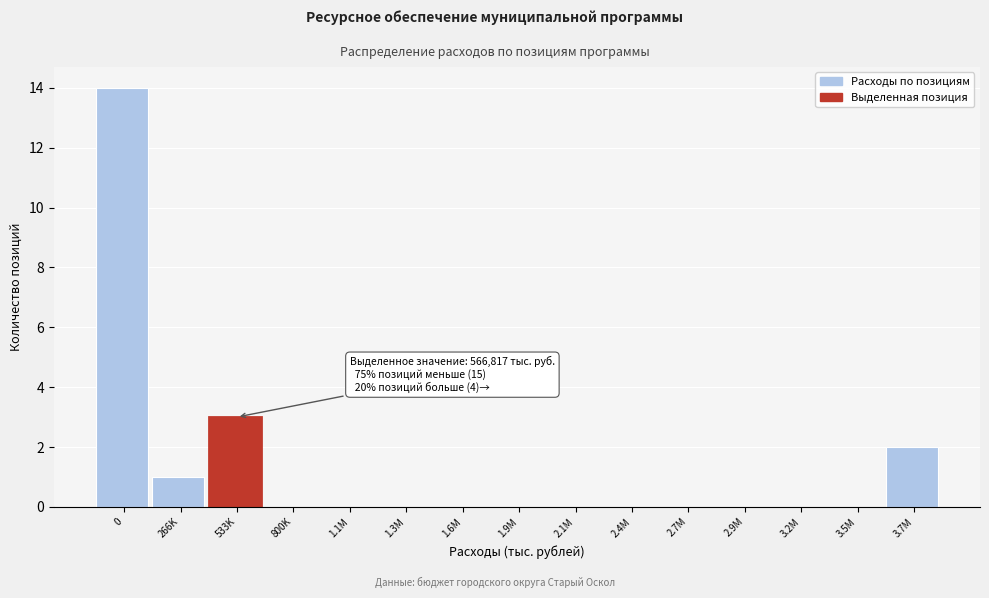

Reading left to right, extract all data points from this chart.

0=14	266K=1	533K=3	800K=0	1.1M=0	1.3M=0	1.6M=0	1.9M=0	2.1M=0	2.4M=0	2.7M=0	2.9M=0	3.2M=0	3.5M=0	3.7M=2